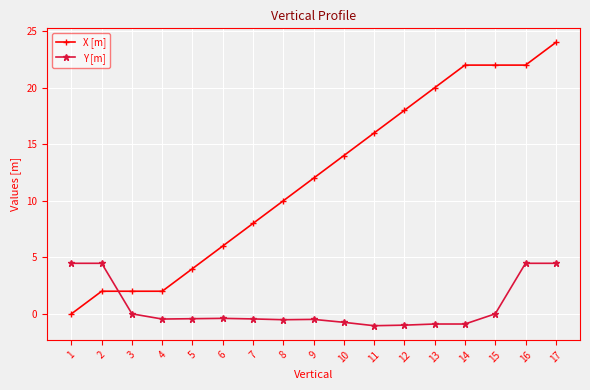

Which series changed the most between 1 and 6?

X [m]